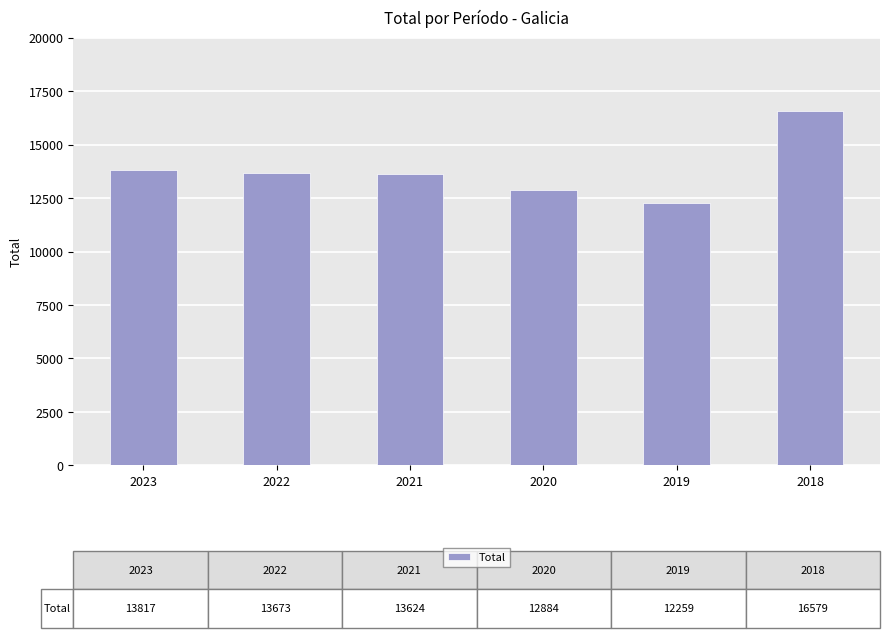

How many categories are shown in the chart?

6